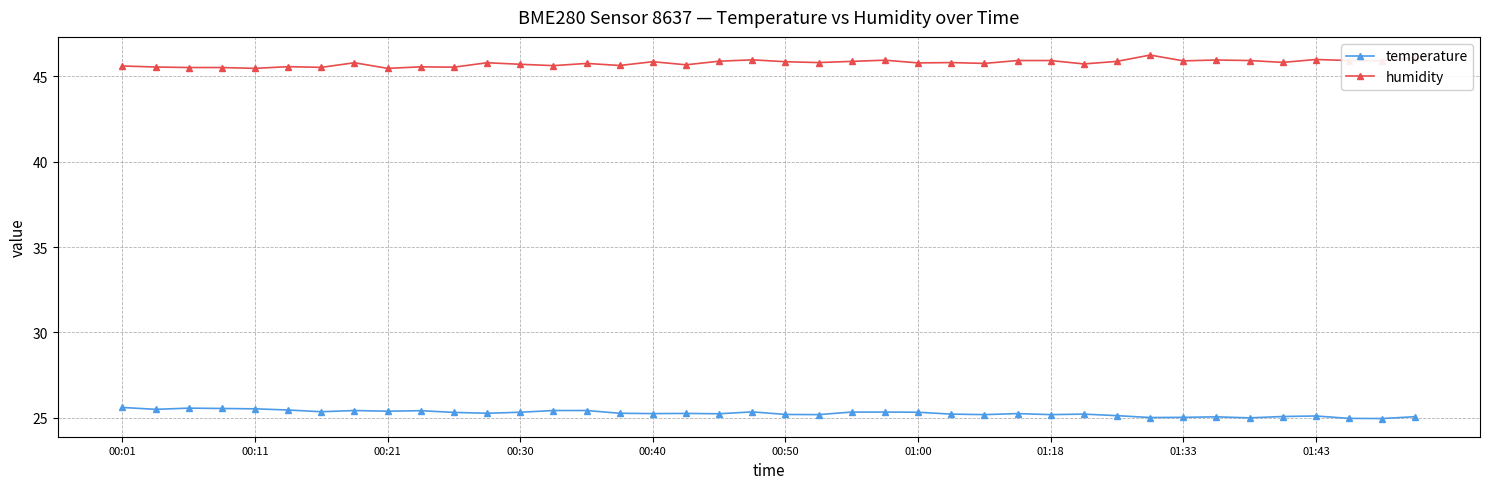

What is the difference between the second highest and second lowest values in the temperature series?

0.6